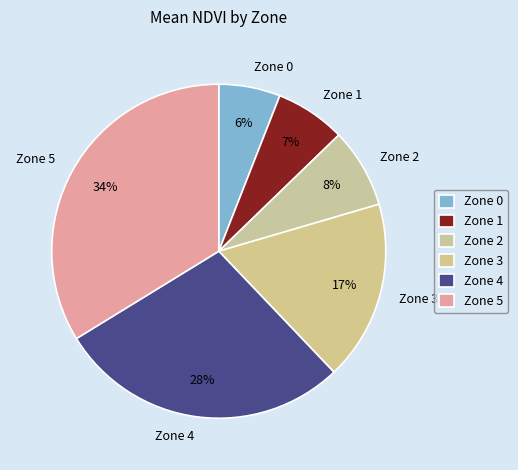

To the nearest percent, what is the average slice percentage?

17%